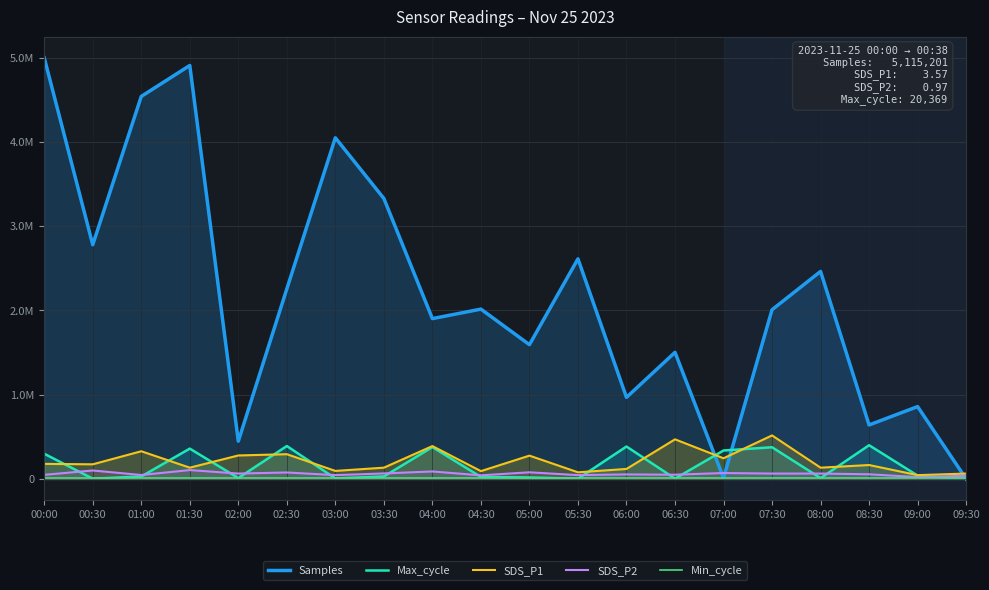

True or false: Samples has a value of 883266.8 at 08:30.

False